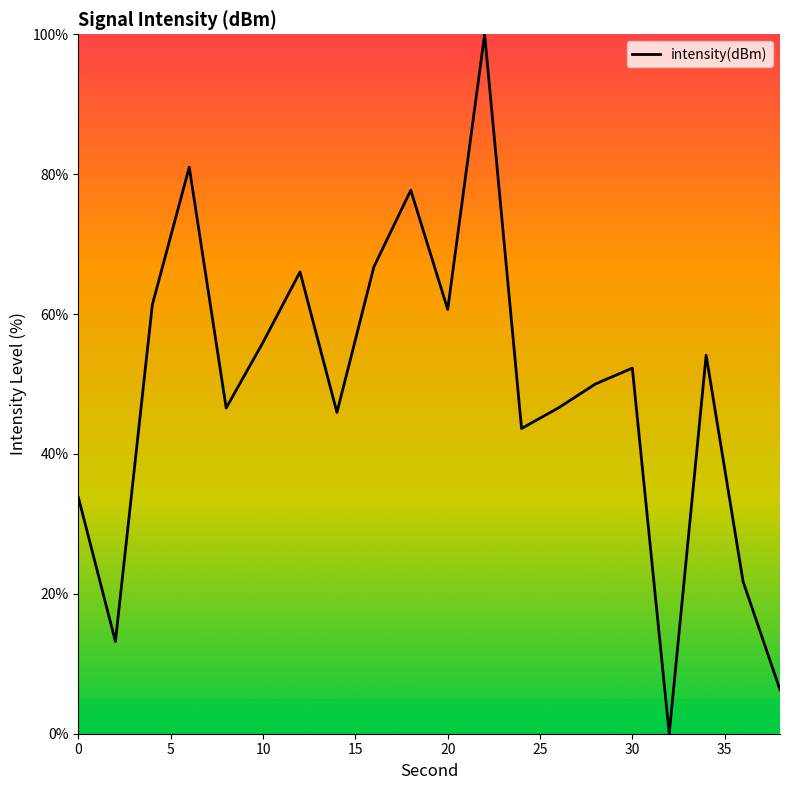

What is the difference between the maximum and minimum values?

100.0